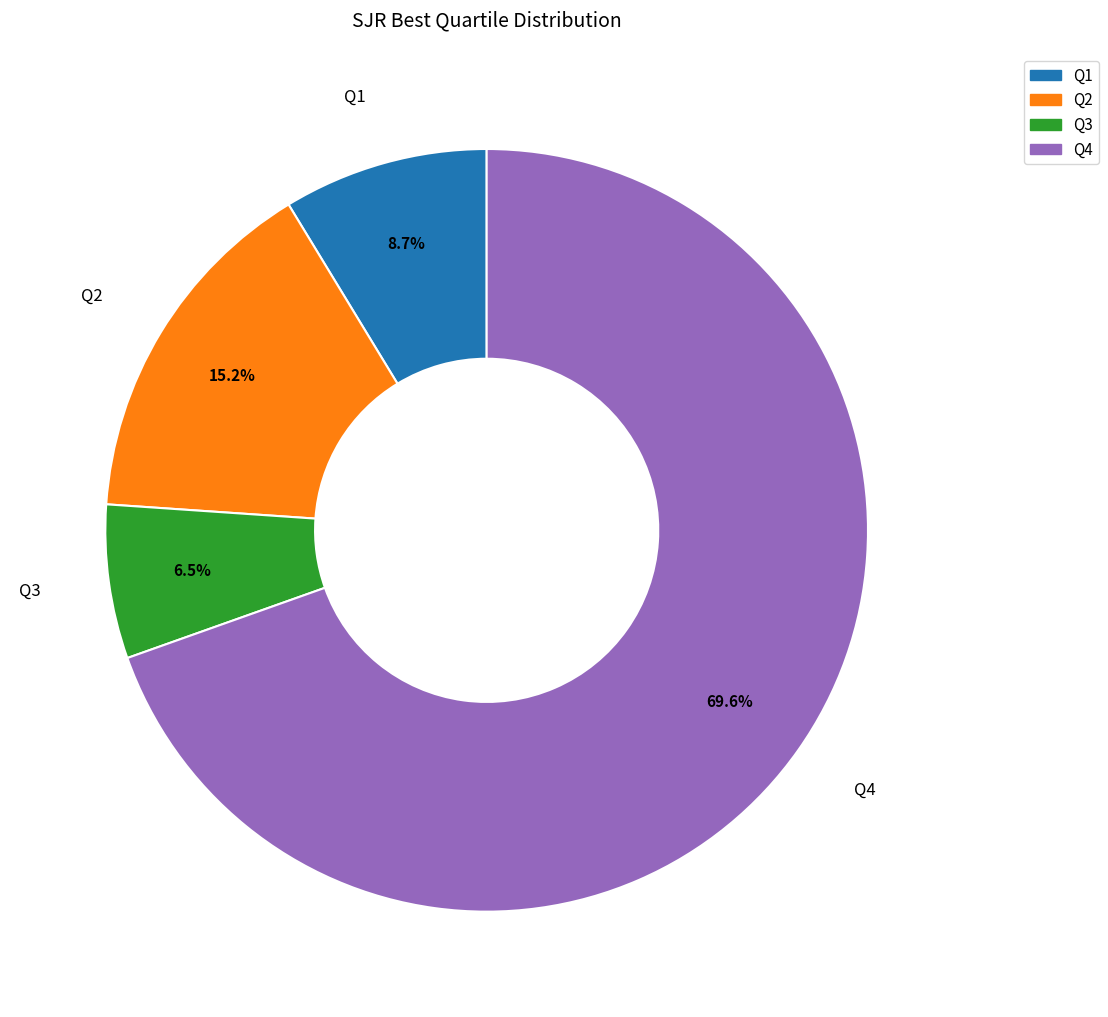

Approximately how many times larger is the value at Q4 compared to Q1?

8.0